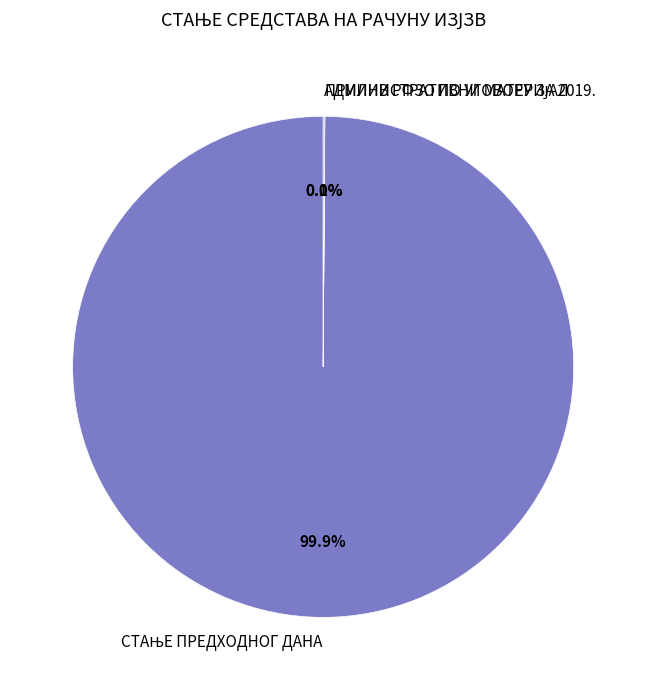

Does any single category account for the majority?

Yes